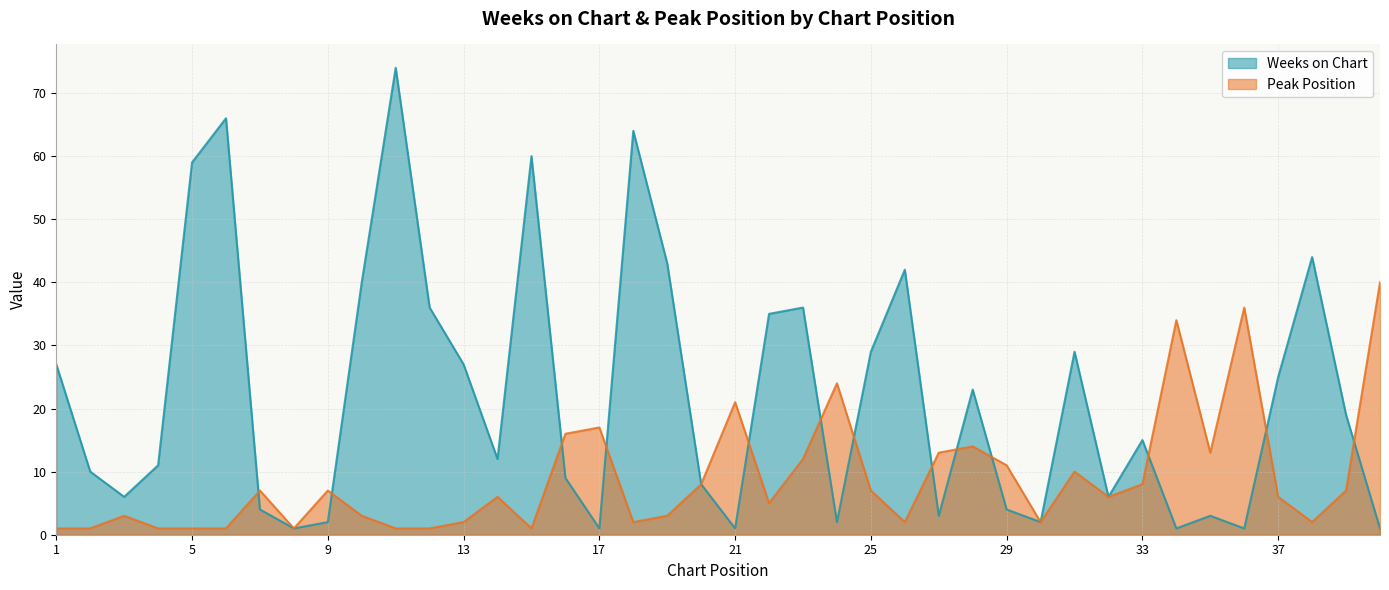

True or false: Peak Position has a value of 1 at 18.

False